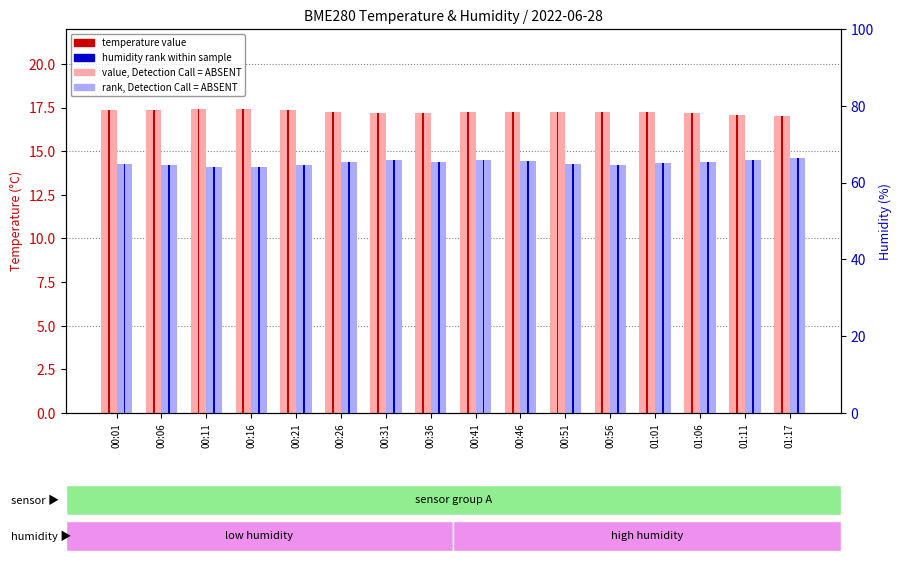

What is the label of the 2nd bar from the right?

01:11